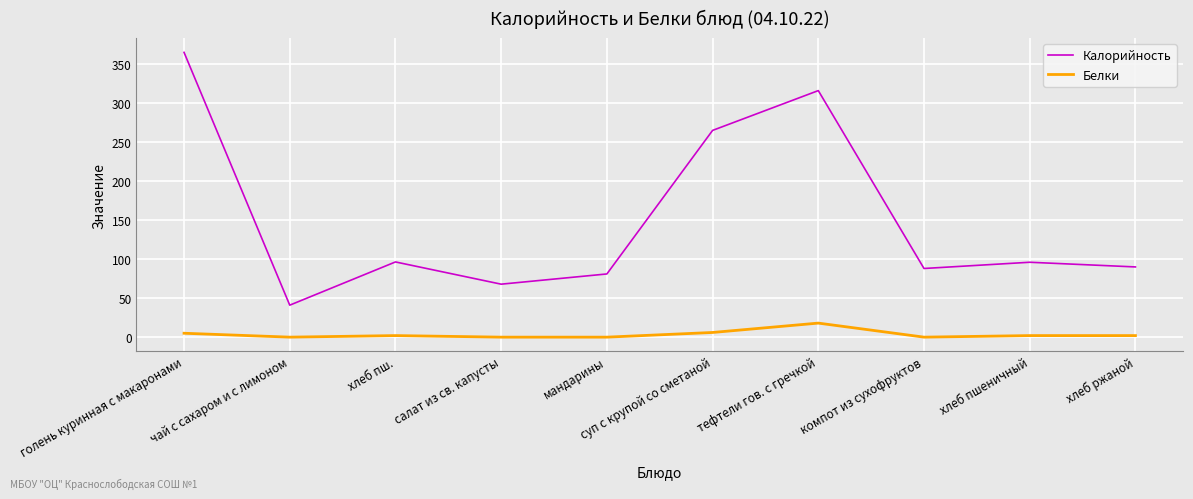

Where is the first local maximum for Калорийность?

хлеб пш.